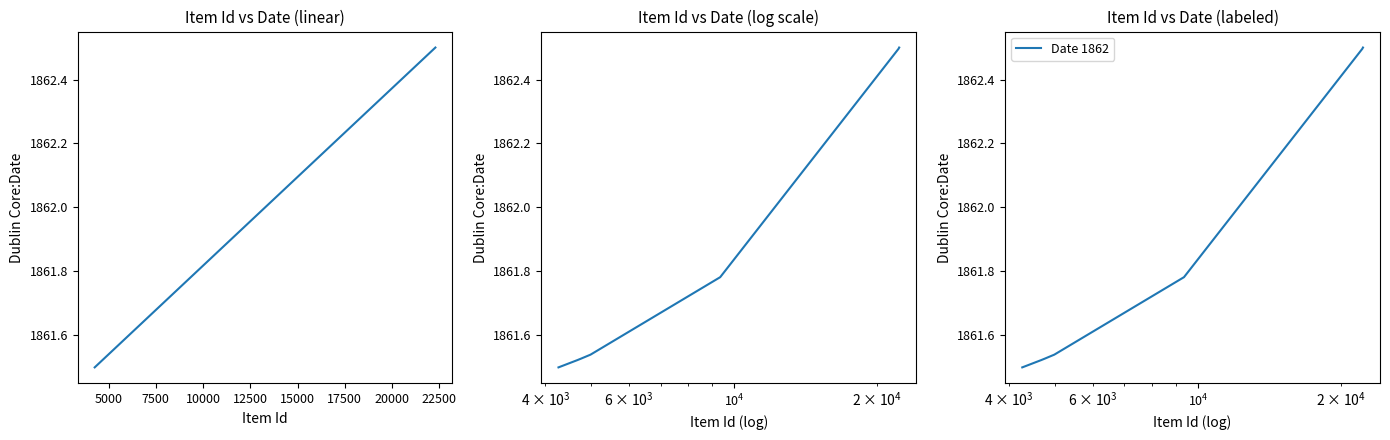

Which series changed the most between 5000 and 7500?

Date